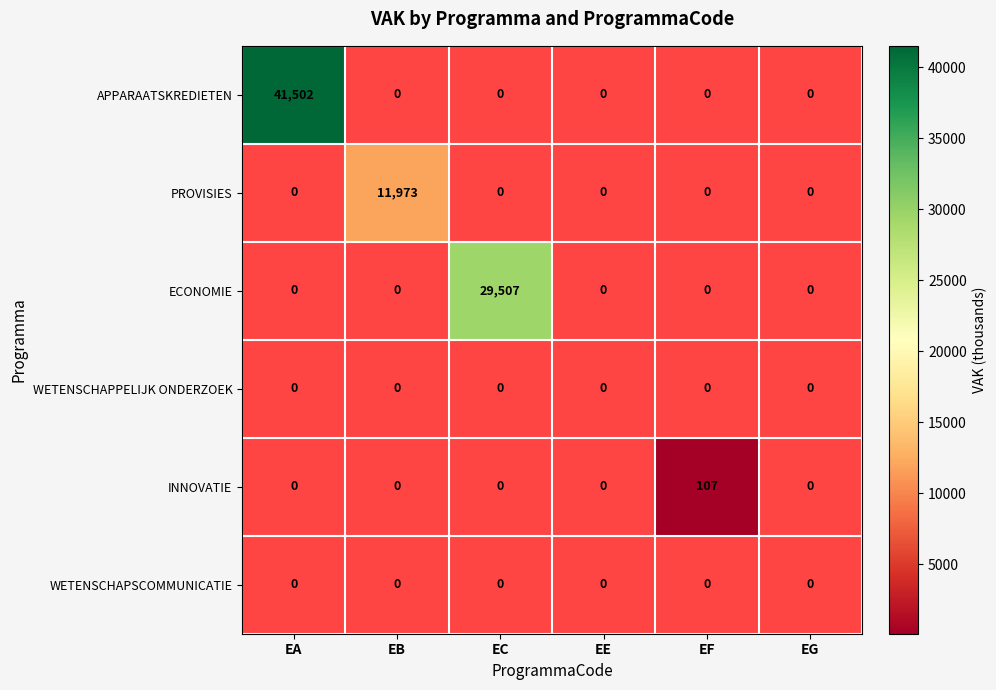

What is the greatest value displayed?

41502.0